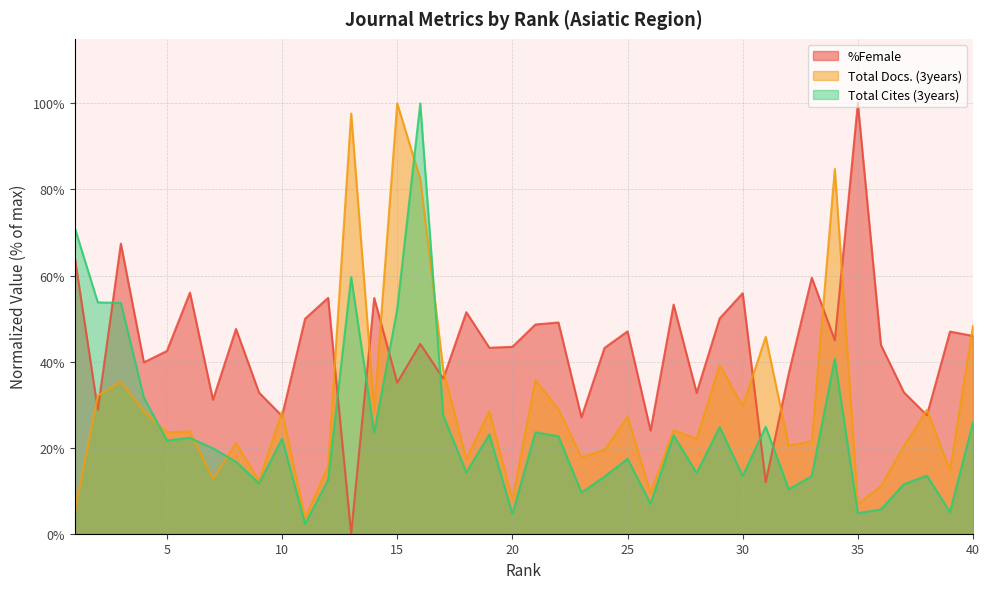

True or false: Total Docs. (3years) and %Female cross at least once.

True